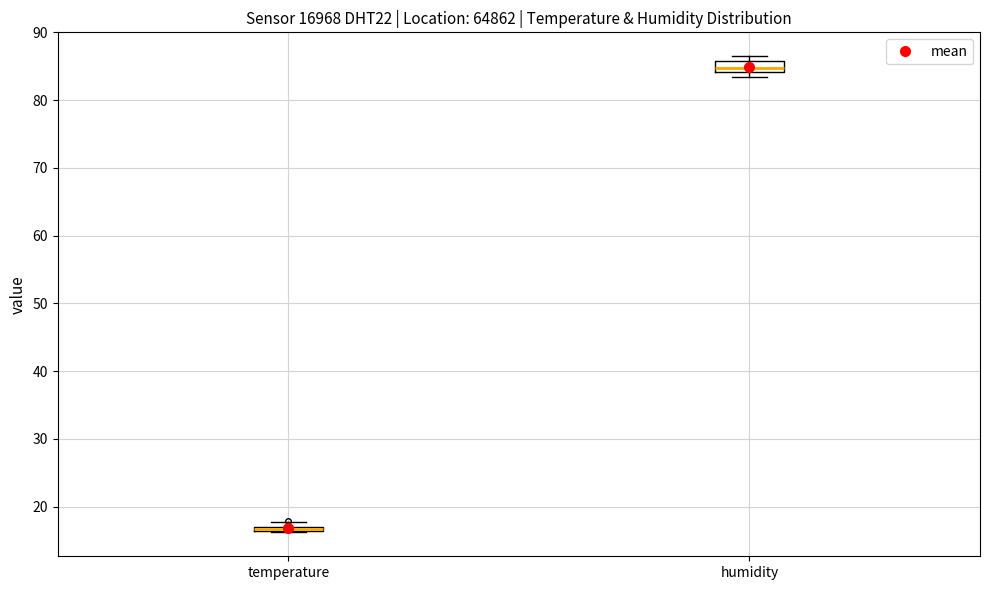

Where is the lower edge of the box for humidity on the y-axis? The values are not printed on the chart, so give them approximately, as read against the axis.

84